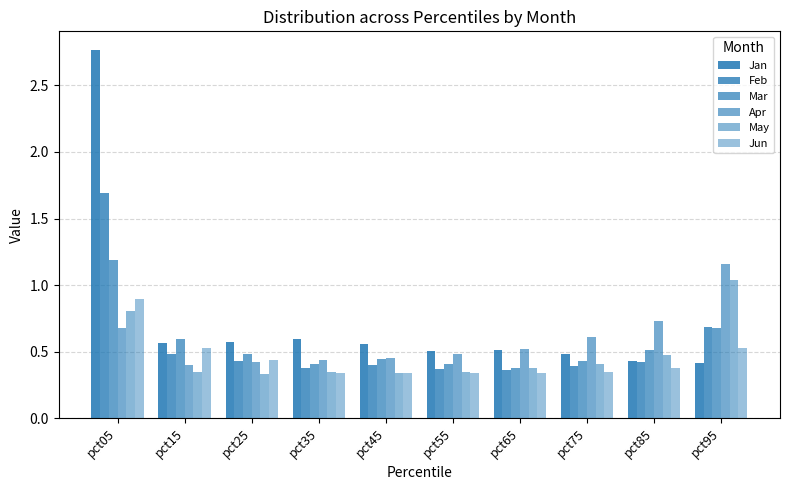

How many bars are there in each group?

6